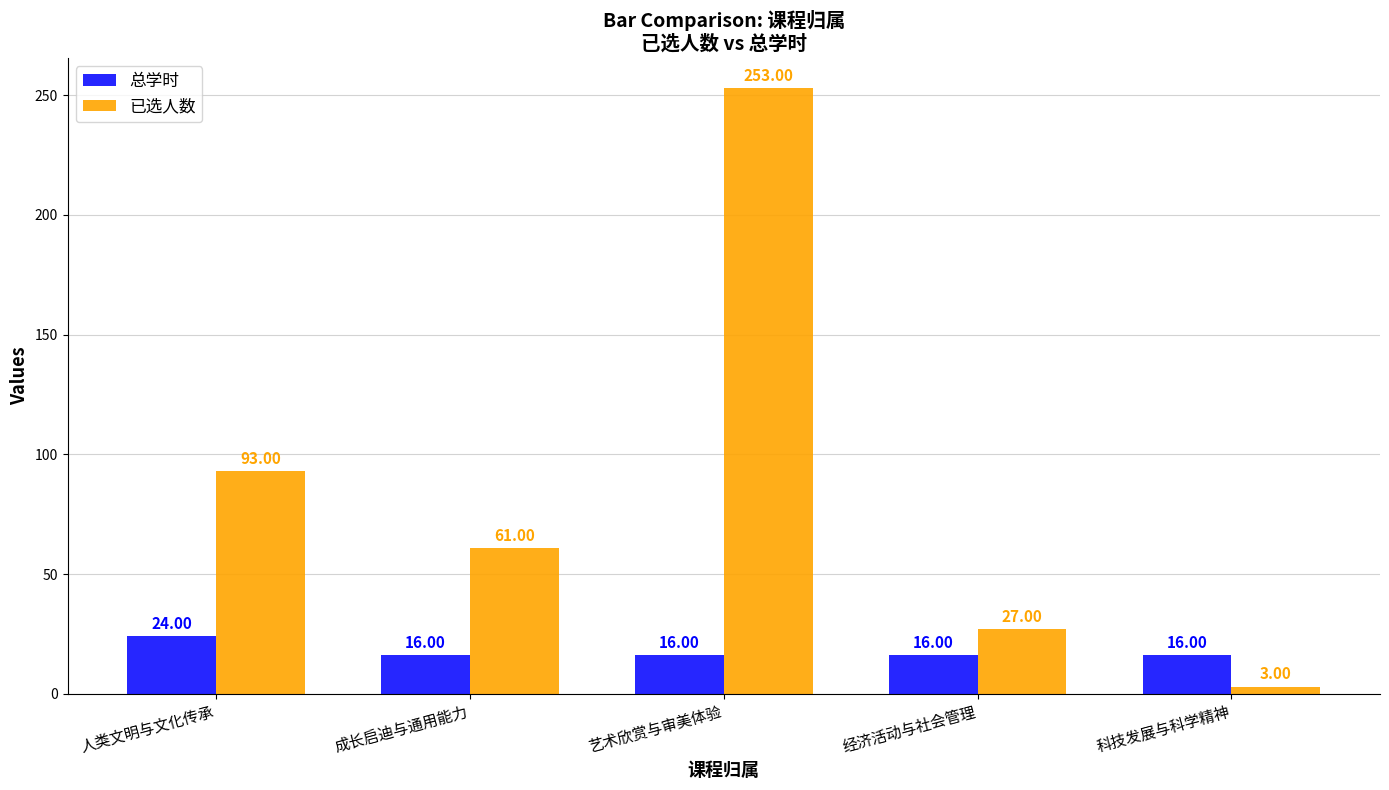

Which series has the largest range (max minus min)?

已选人数